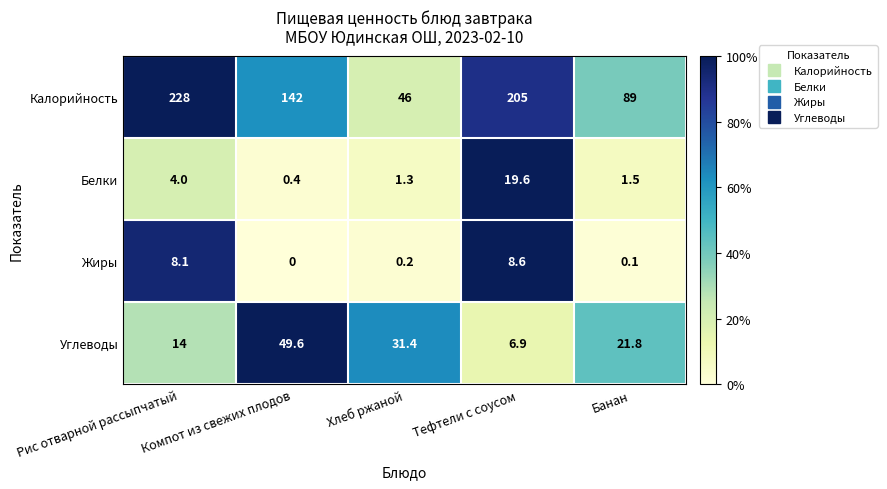

Which series has the largest total across all categories?

Калорийность